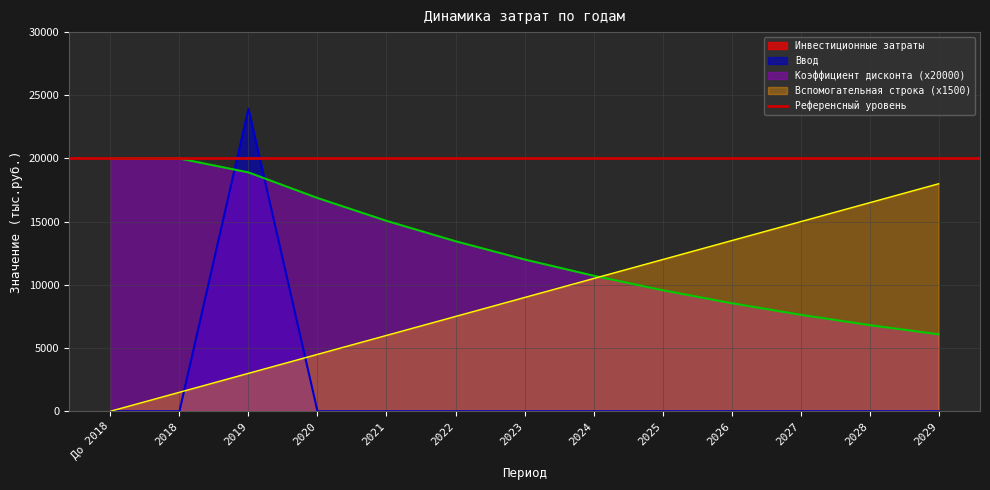

Reading left to right, list all the values displayed in this chart.

Ввод: До 2018=0.0	2018=0.0	2019=23931.6	2020=0.0	2021=0.0	2022=0.0	2023=0.0	2024=0.0	2025=0.0	2026=0.0	2027=0.0	2028=0.0	2029=0.0
Коэффициент дисконта: До 2018=20000.0	2018=20000.0	2019=18898.0	2020=16874.0	2021=15066.0	2022=13452.0	2023=12010.0	2024=10724.0	2025=9574.0	2026=8548.0	2027=7632.0	2028=6814.0	2029=6084.0
Вспомогательная строка: До 2018=0.0	2018=1500.0	2019=3000.0	2020=4500.0	2021=6000.0	2022=7500.0	2023=9000.0	2024=10500.0	2025=12000.0	2026=13500.0	2027=15000.0	2028=16500.0	2029=18000.0